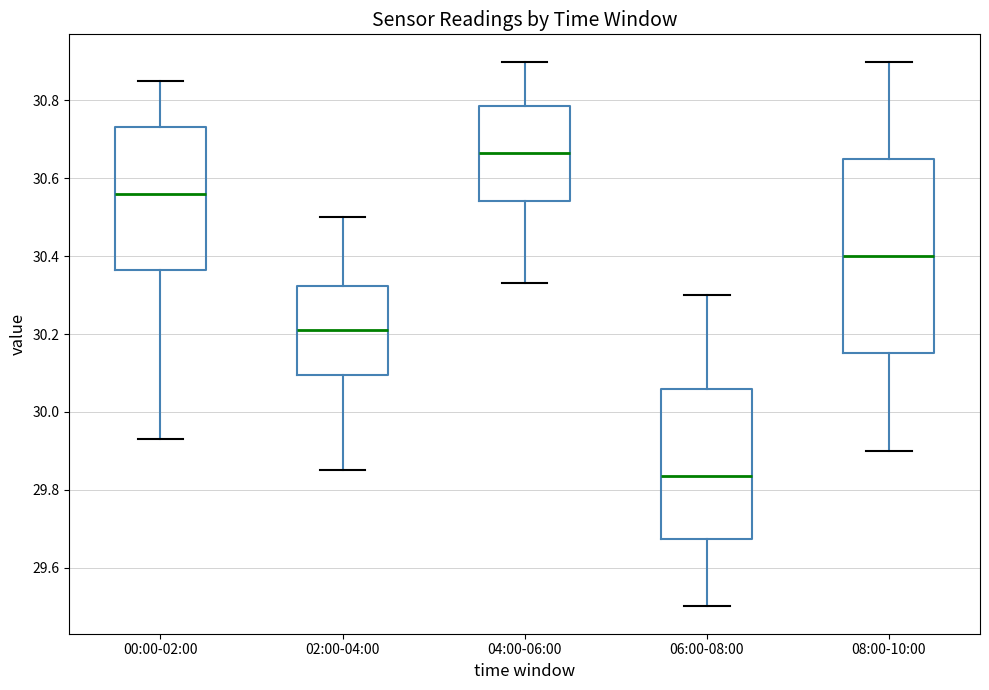

Reading left to right, read every box against the y-axis: the position of its median line, the range the box covers, and the ends of its whiskers. The values are not printed on the chart, so give them approximately, as read against the axis.

00:00-02:00: median 30.56, box 30.36 to 30.74, whiskers 29.94 to 30.86
02:00-04:00: median 30.22, box 30.10 to 30.32, whiskers 29.86 to 30.50
04:00-06:00: median 30.66, box 30.54 to 30.78, whiskers 30.34 to 30.90
06:00-08:00: median 29.84, box 29.68 to 30.06, whiskers 29.50 to 30.30
08:00-10:00: median 30.40, box 30.16 to 30.66, whiskers 29.90 to 30.90